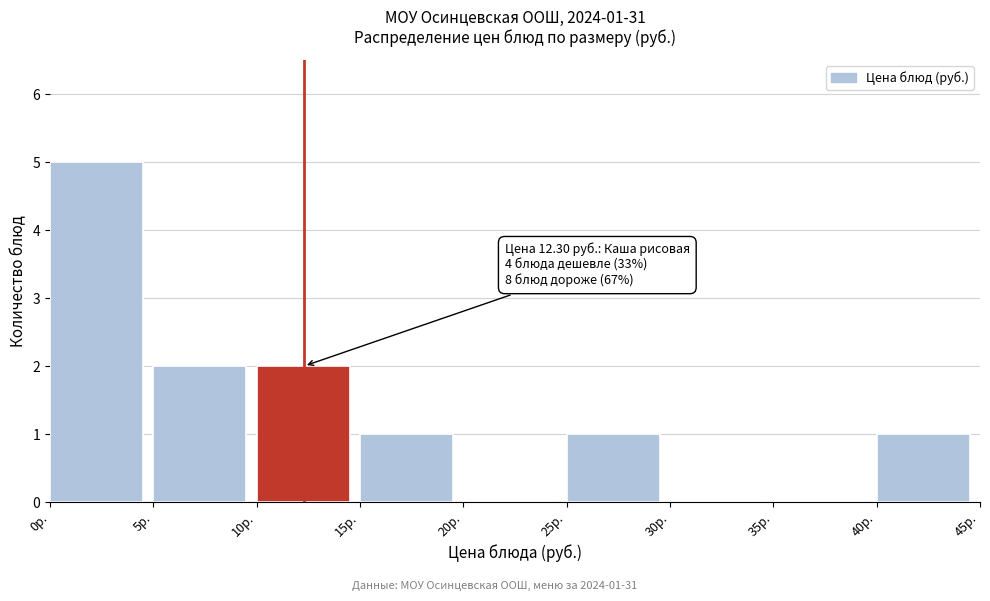

Over which range of the x-axis is the bar tallest?

0 to 5